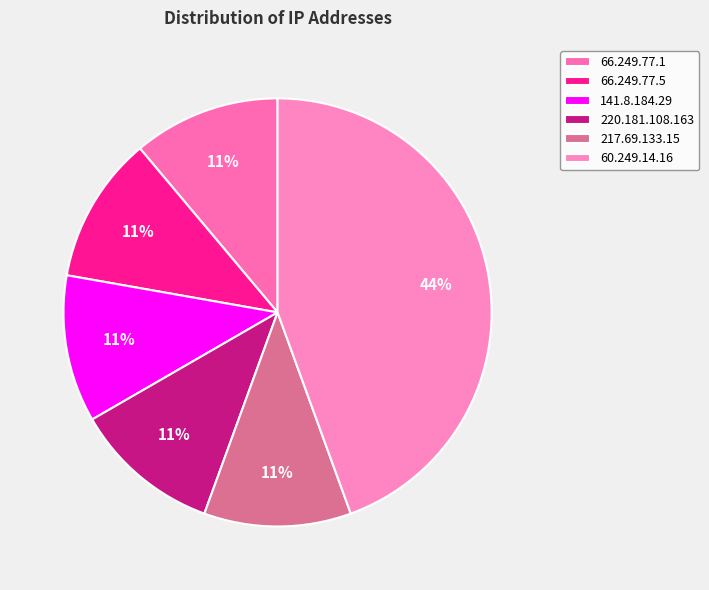

Combined, what portion of the pie is 220.181.108.163 and 66.249.77.5?

22.2%